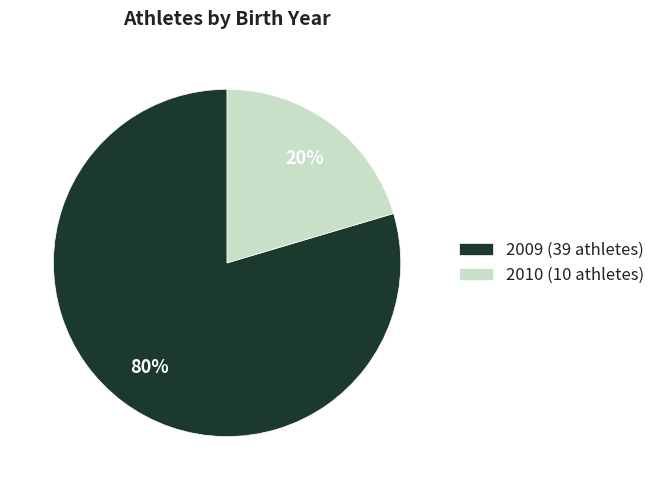

Between 2010 (10 athletes) and 2009 (39 athletes), which is larger?

2009 (39 athletes)